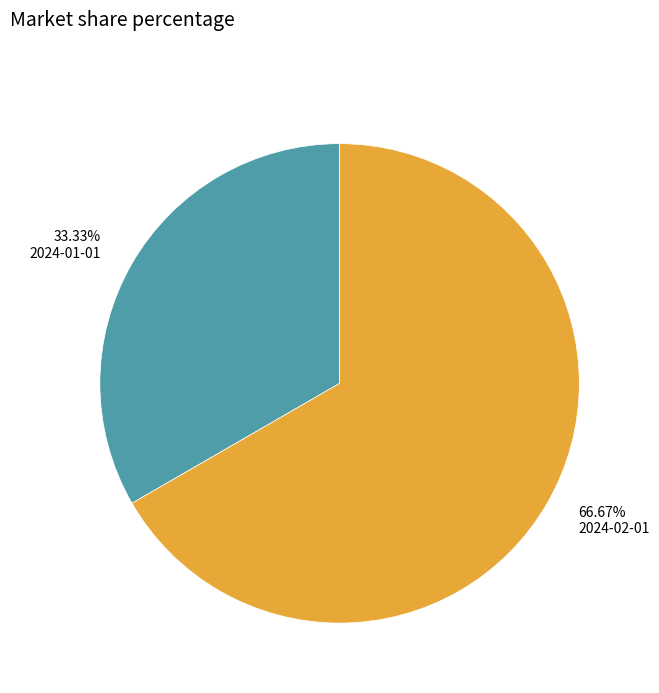

Combined, do 66.67% 2024-02-01 and 33.33% 2024-01-01 account for over 50%?

Yes